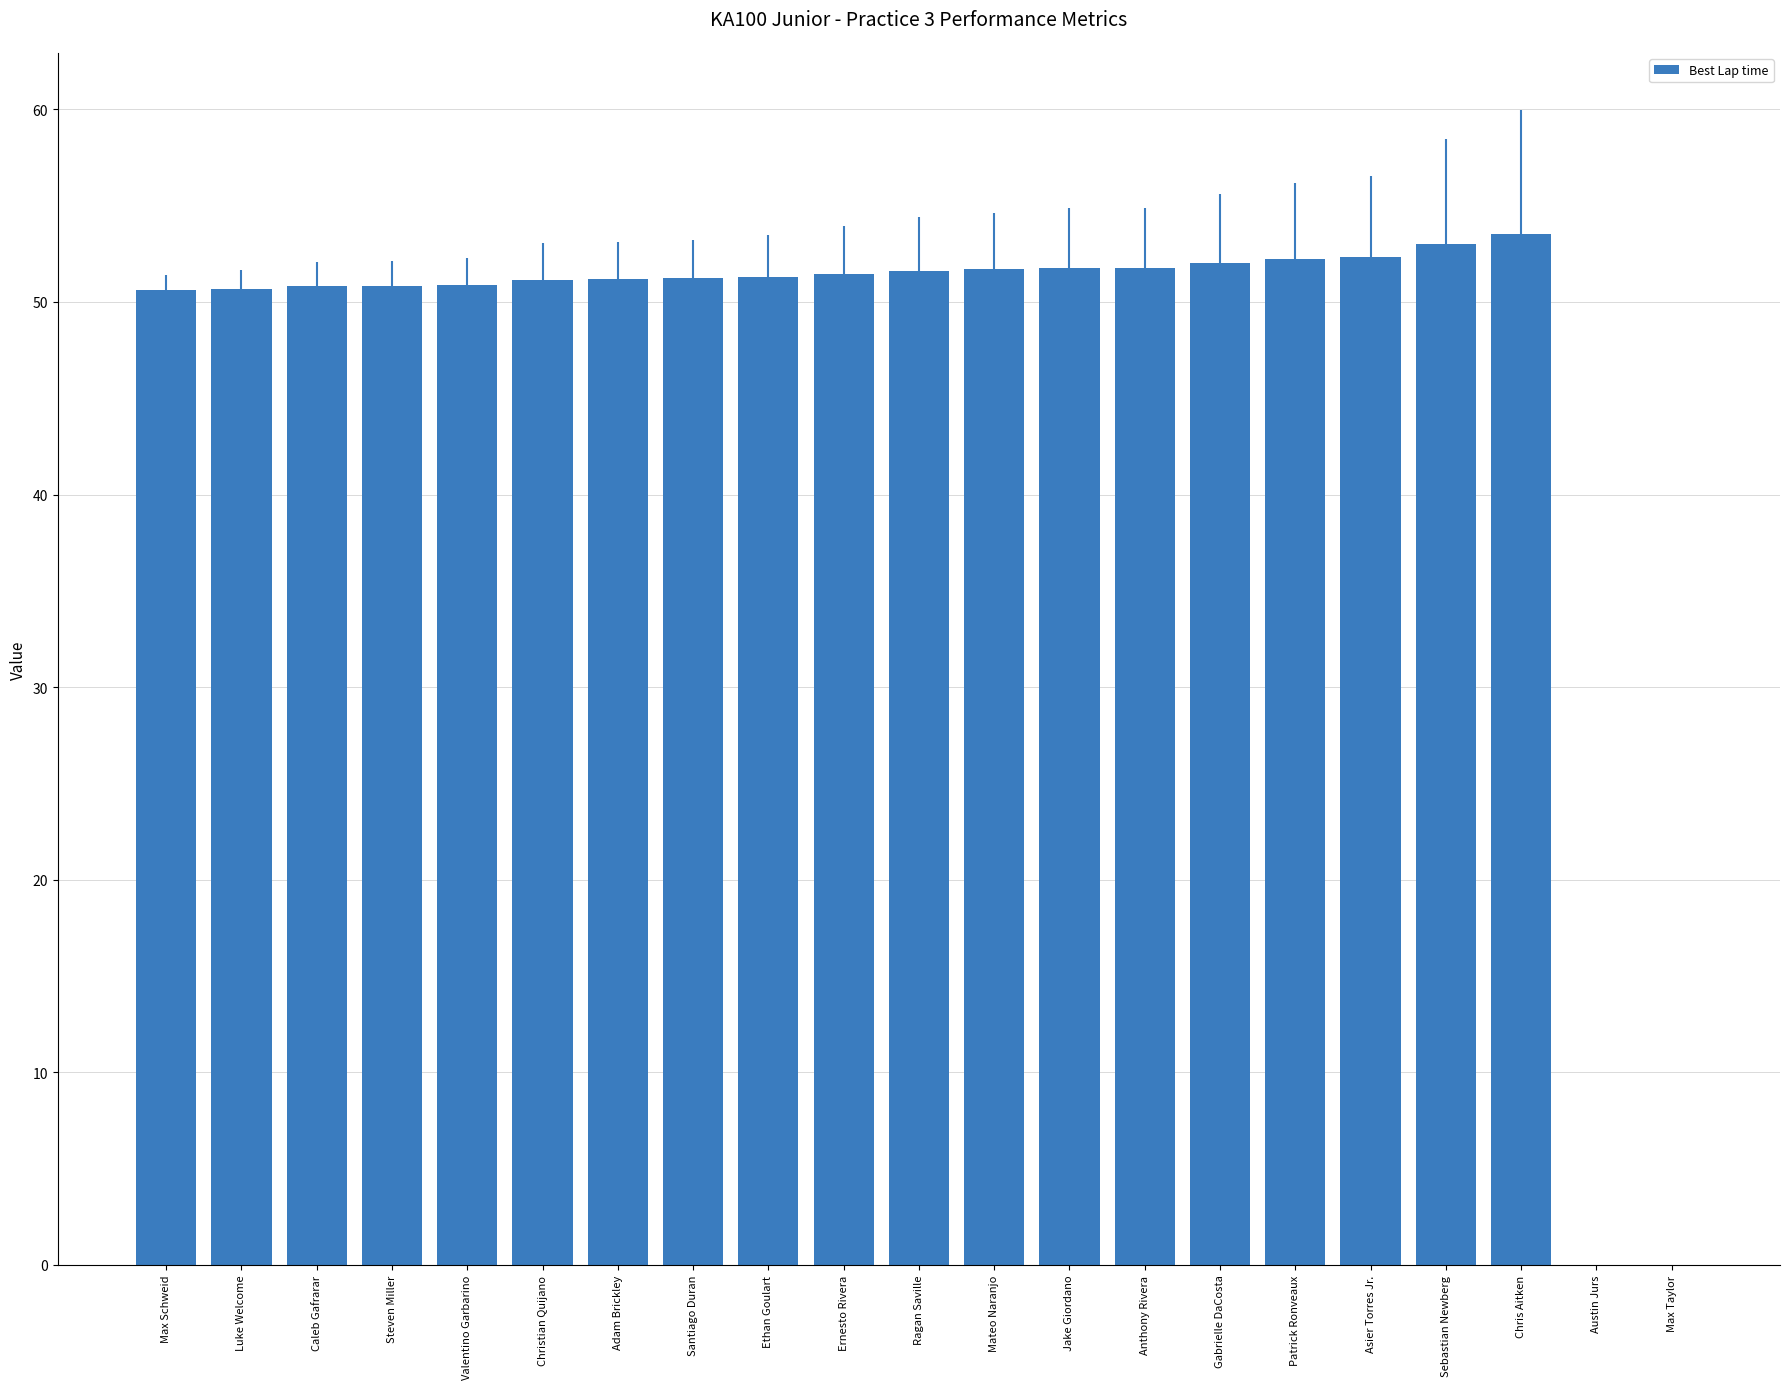

Which has a higher value, Patrick Ronveaux or Max Taylor?

Patrick Ronveaux